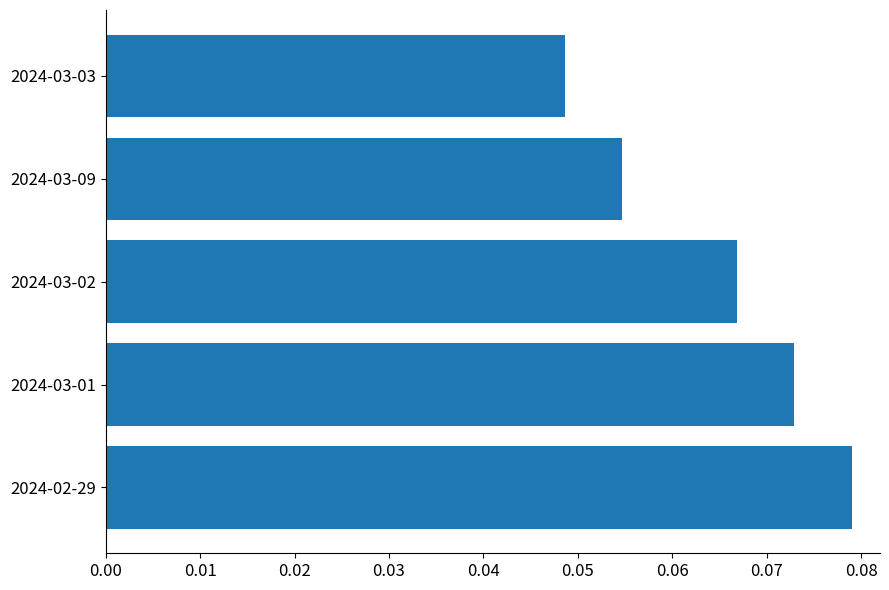

Which category has the lowest value across all series?

2024-03-03